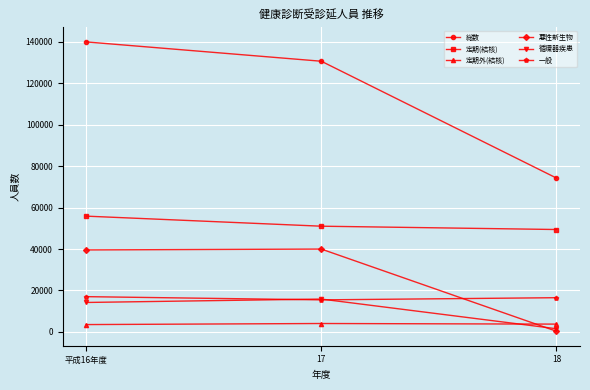

What position from the left is 18?

3